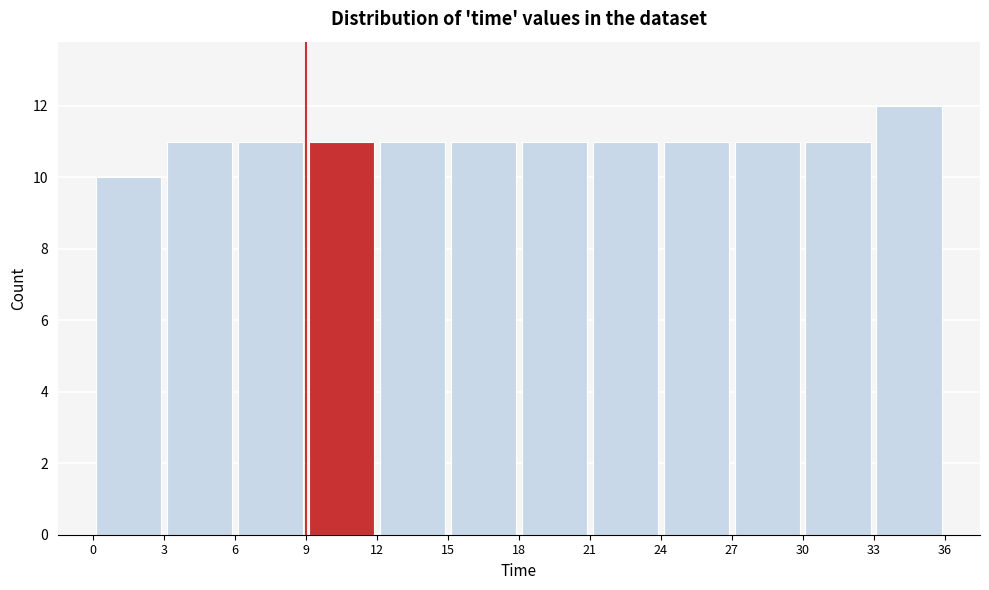

Which range on the x-axis has the tallest bar?

33 to 36